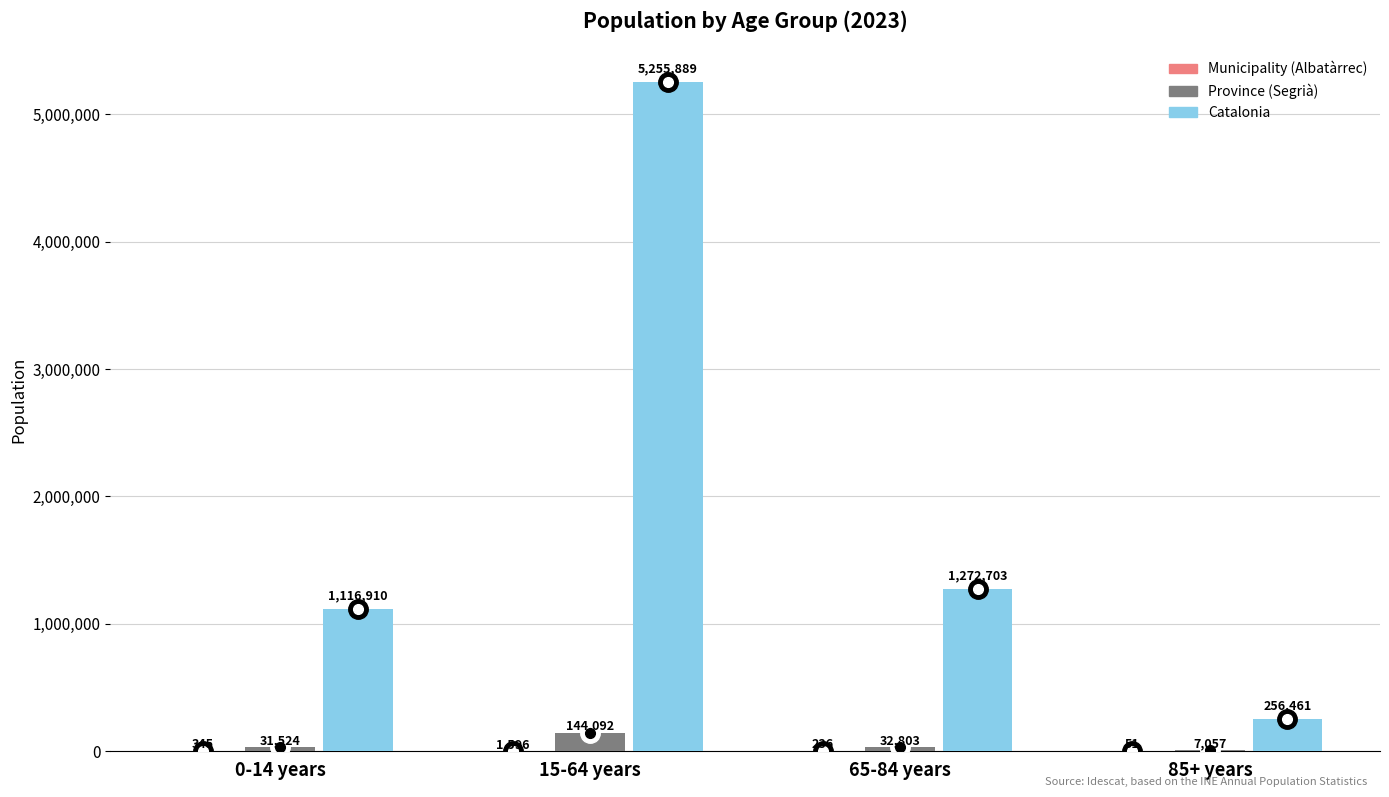

True or false: Catalonia has a value of 1116910 at 0-14 years.

True